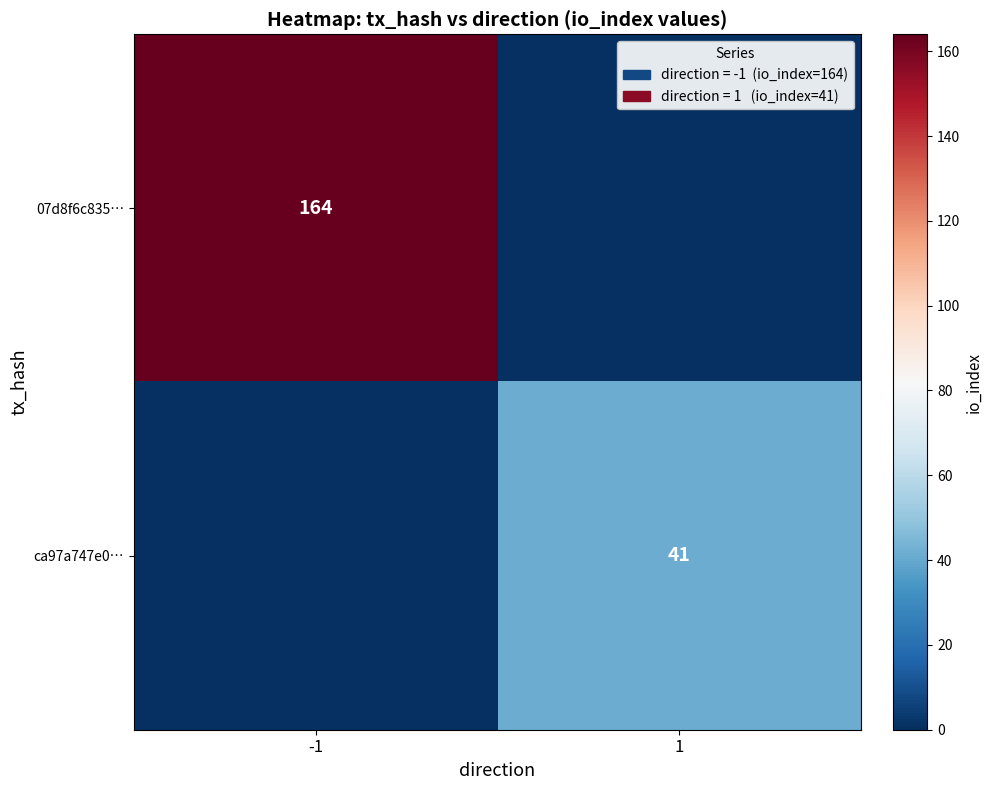

The ca97a747e0… series shows 19 at 1. True or false?

False